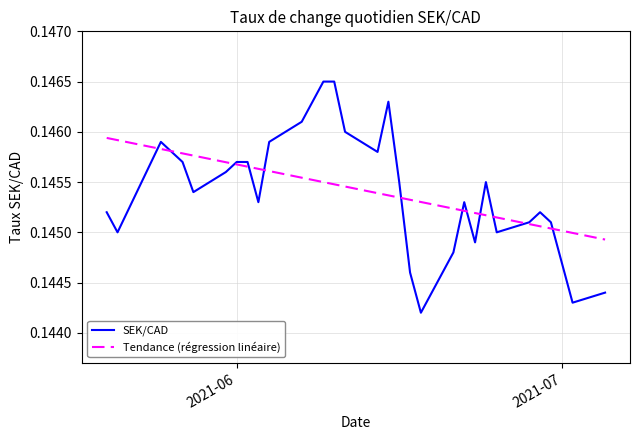

Which series has the largest range (max minus min)?

SEK/CAD